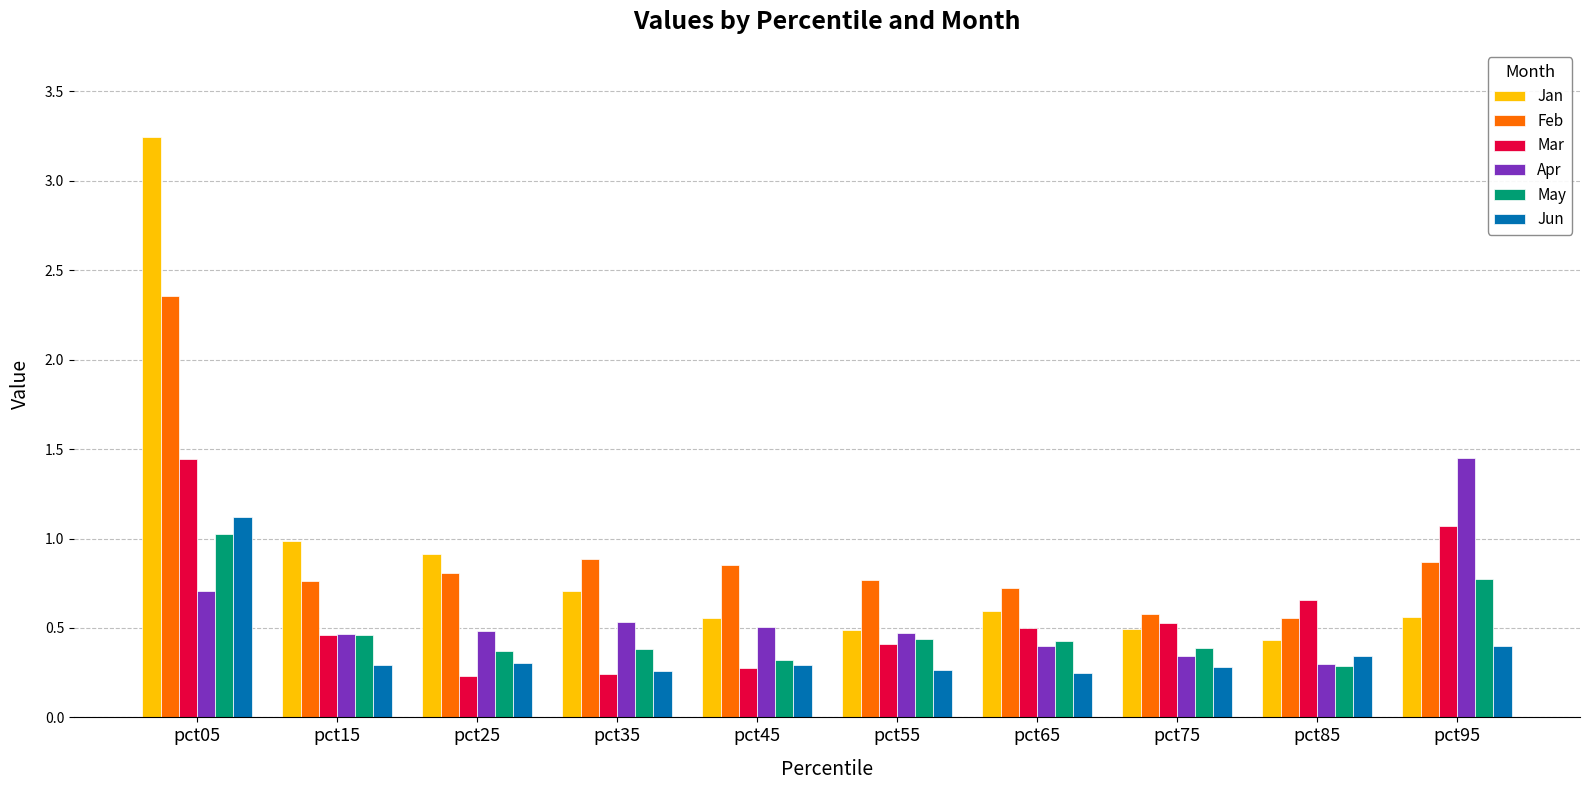

What is the sum of the Jan values at pct55 and pct75?

1.0